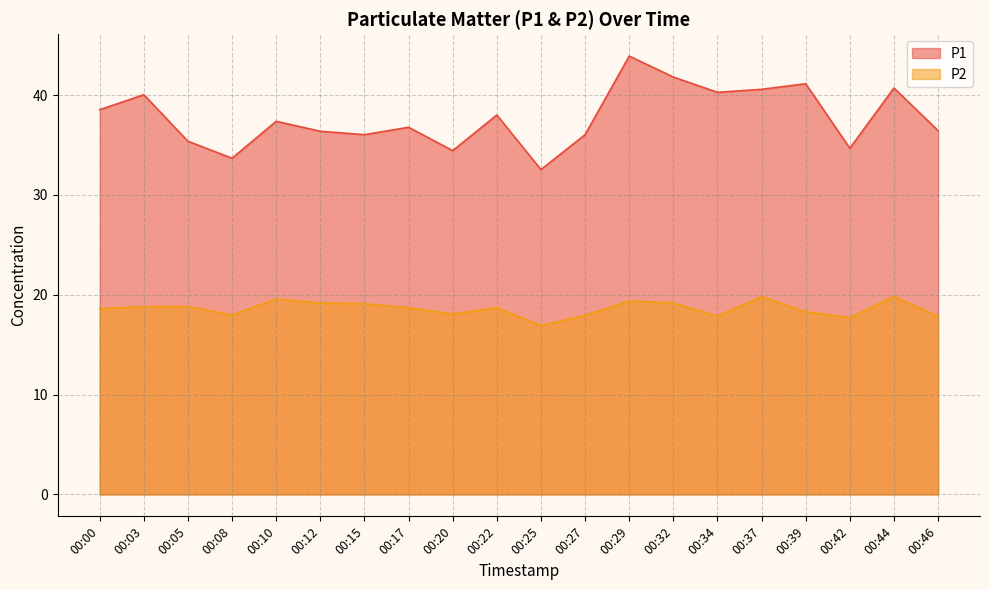

Which series has the widest spread of values?

P1